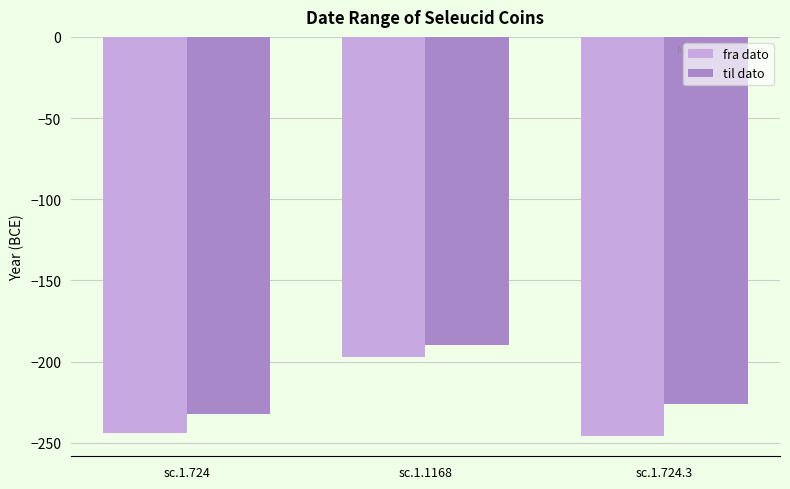

The value of fra dato at sc.1.1168 is -197. True or false?

True